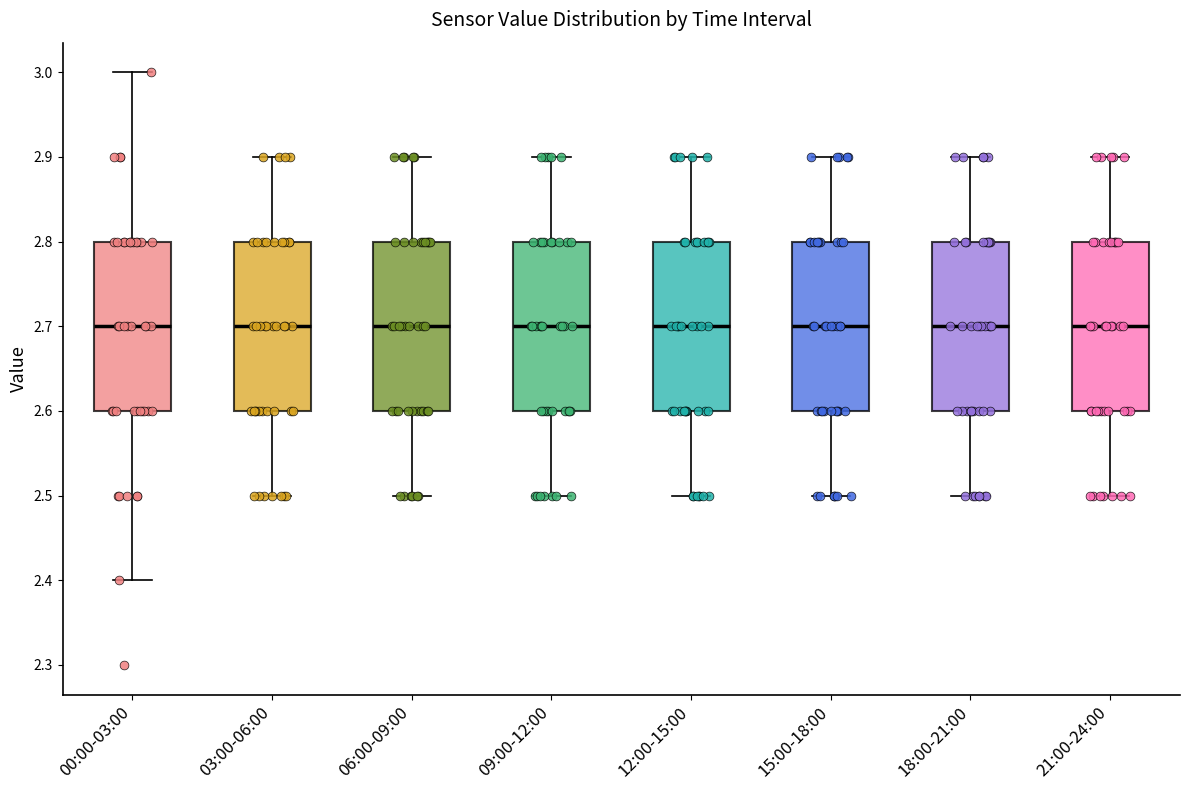

Reading left to right, read every box against the y-axis: the position of its median line, the range the box covers, and the ends of its whiskers. The values are not printed on the chart, so give them approximately, as read against the axis.

00:00-03:00: median 2.7, box 2.6 to 2.8, whiskers 2.4 to 3.0
03:00-06:00: median 2.7, box 2.6 to 2.8, whiskers 2.5 to 2.9
06:00-09:00: median 2.7, box 2.6 to 2.8, whiskers 2.5 to 2.9
09:00-12:00: median 2.7, box 2.6 to 2.8, whiskers 2.5 to 2.9
12:00-15:00: median 2.7, box 2.6 to 2.8, whiskers 2.5 to 2.9
15:00-18:00: median 2.7, box 2.6 to 2.8, whiskers 2.5 to 2.9
18:00-21:00: median 2.7, box 2.6 to 2.8, whiskers 2.5 to 2.9
21:00-24:00: median 2.7, box 2.6 to 2.8, whiskers 2.5 to 2.9